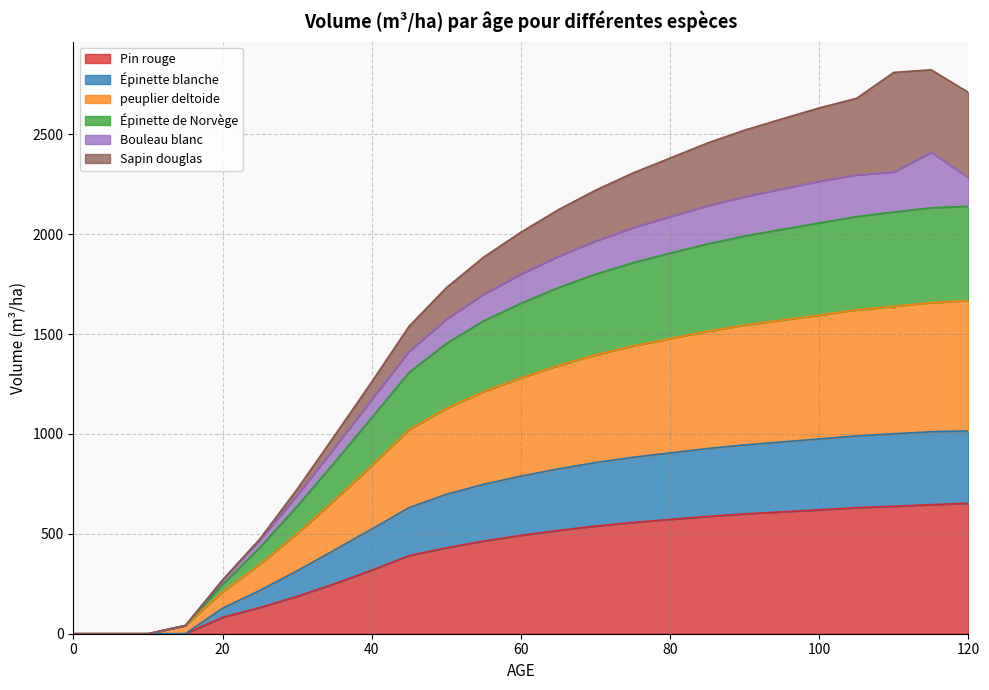

How many lines are shown in the chart?

6